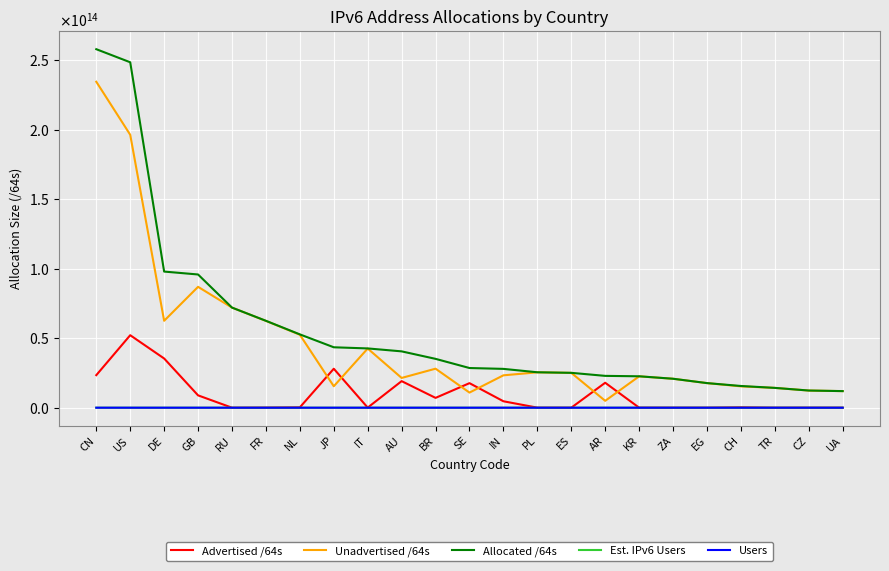

Is it true that Unadvertised /64s equals 7204269081937 at CH?

False